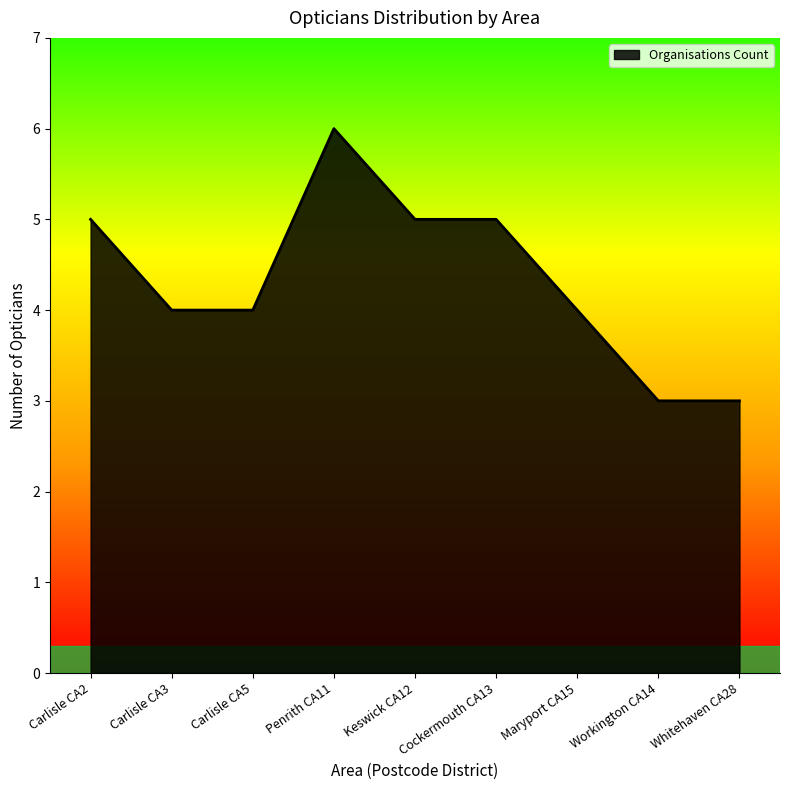

Between Maryport CA15 and Workington CA14, which is larger?

Maryport CA15